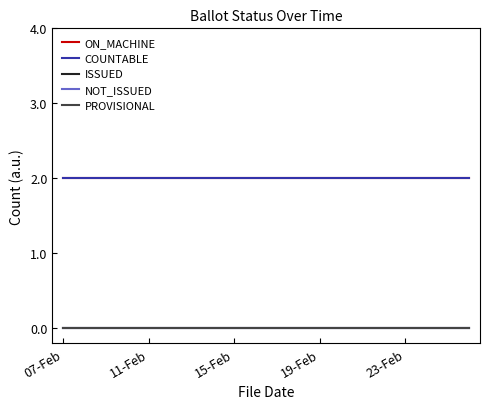

What is the maximum value shown in the chart?

2